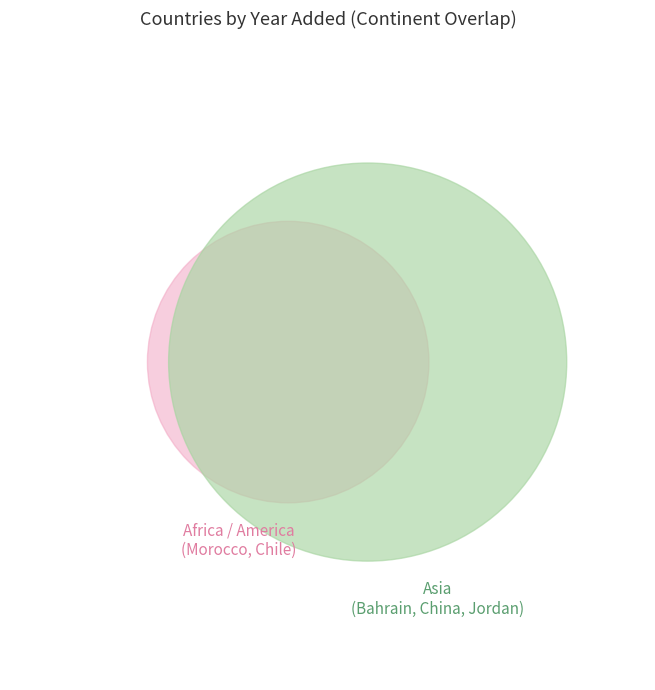

Between Bahrain and Jordan, which is larger?

Jordan